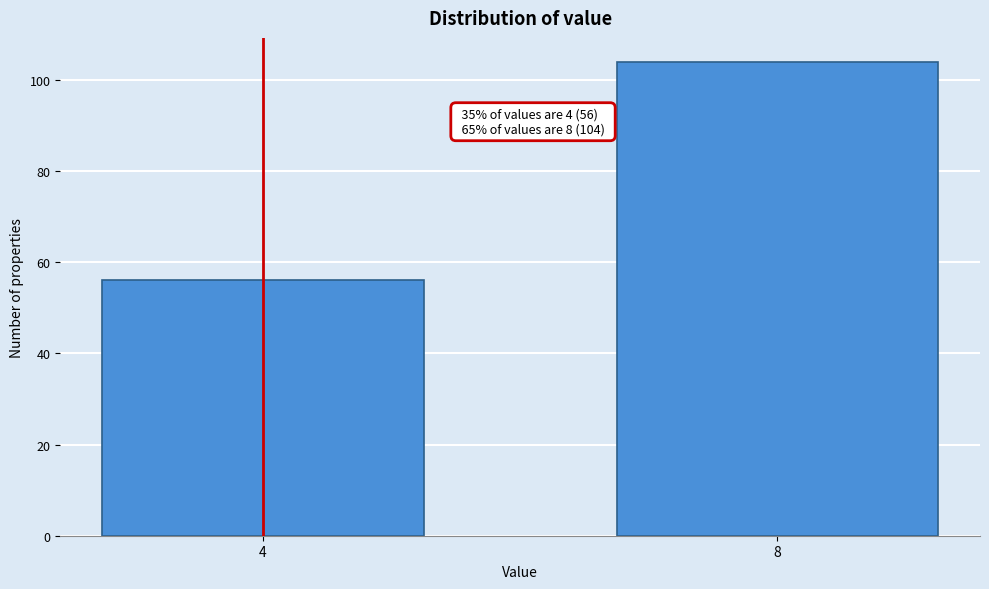

Reading left to right, list all the values displayed in this chart.

56	104